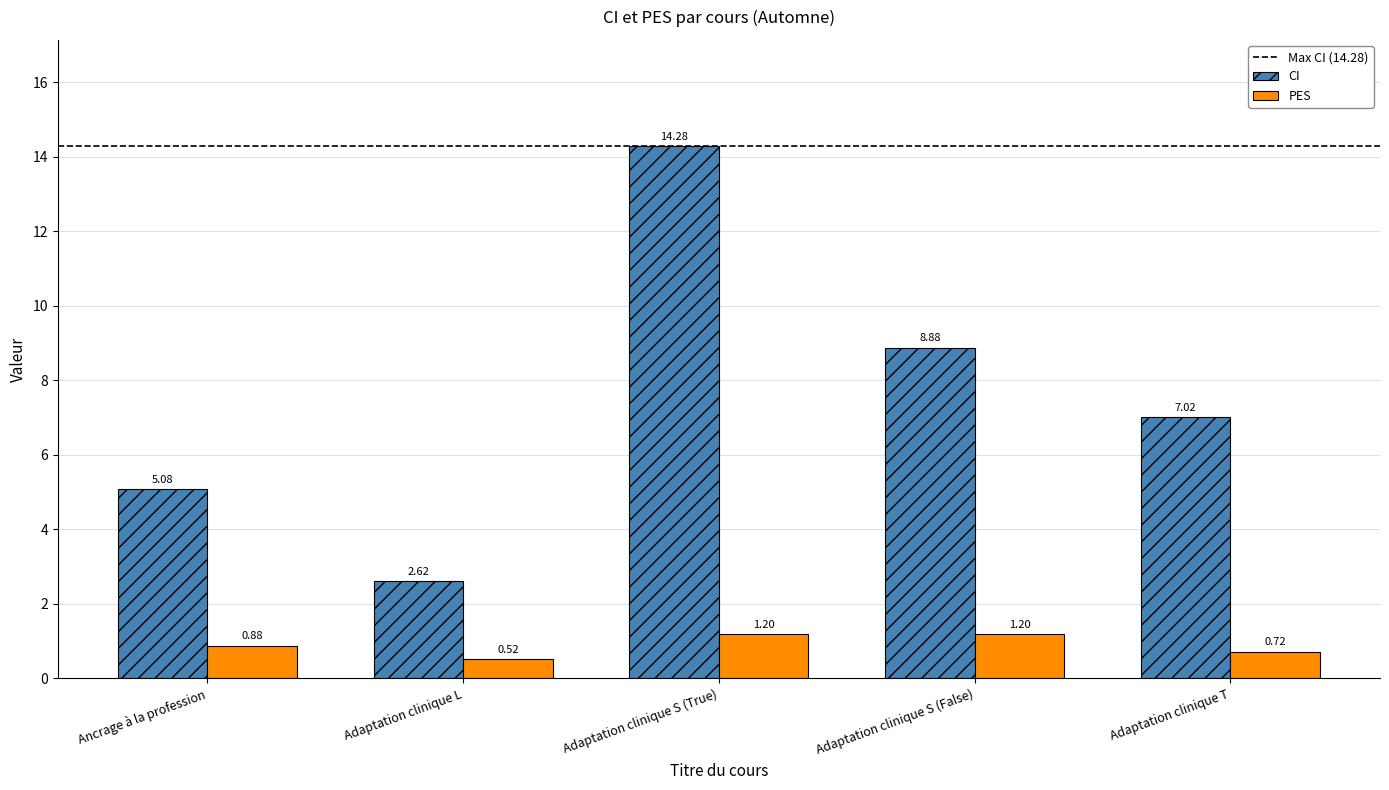

Where is CI nearest to the value 8?

Adaptation clinique S (False)